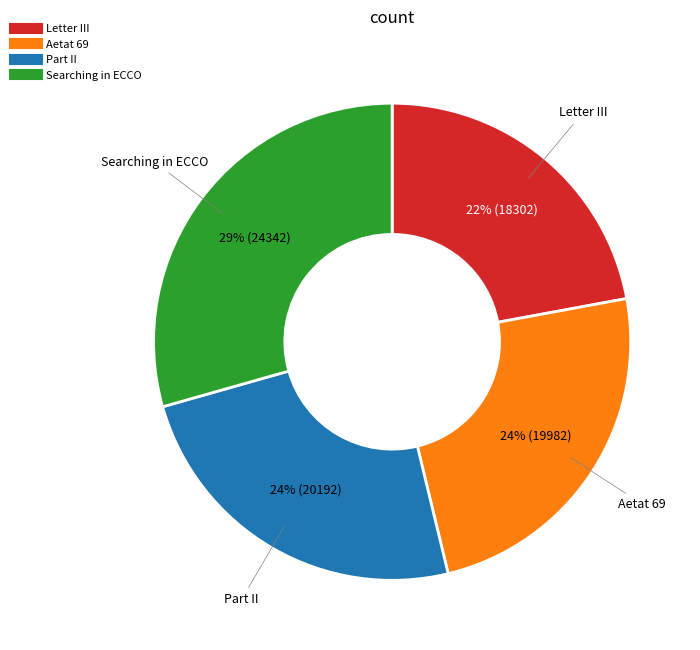

How many slices are in this pie chart?

4